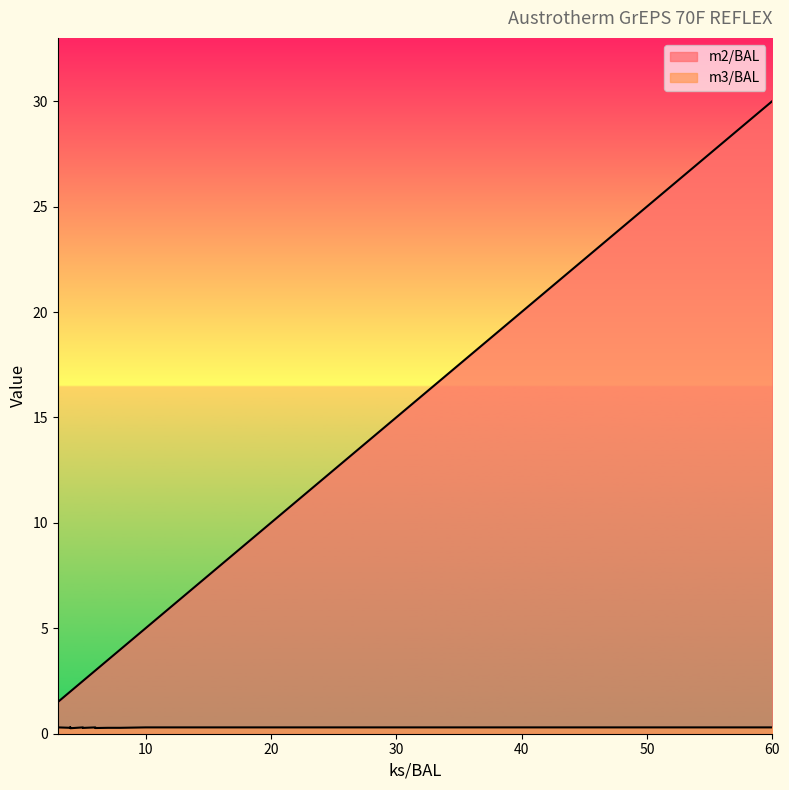

List the series in order of their peak value, highest first.

m2/BAL, m3/BAL